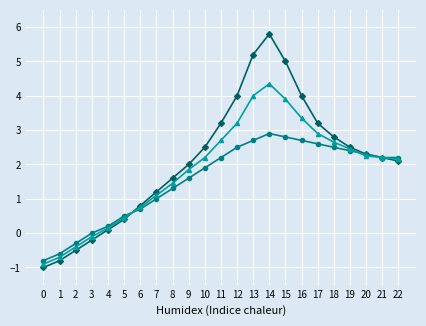

Is this an area chart (filled region under the line)?

No